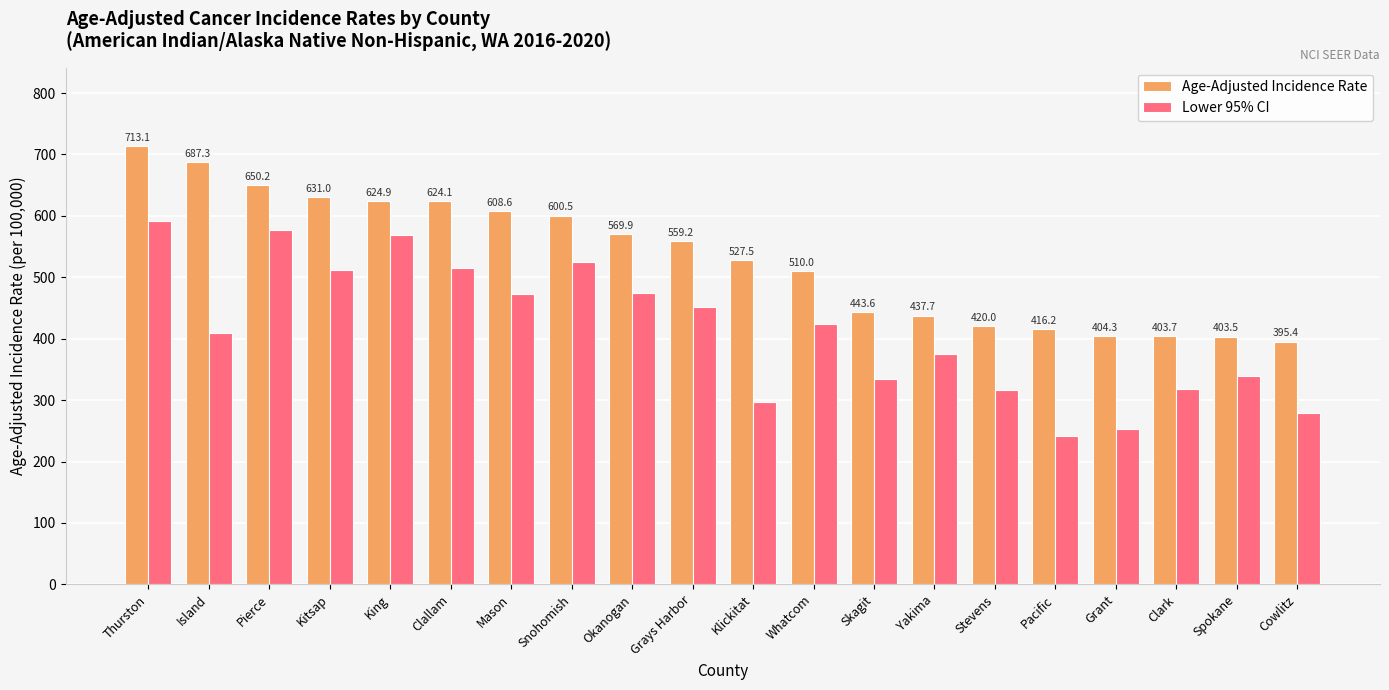

Is the value of Age-Adjusted Incidence Rate at Spokane greater than the value of Lower 95% CI at Mason?

No